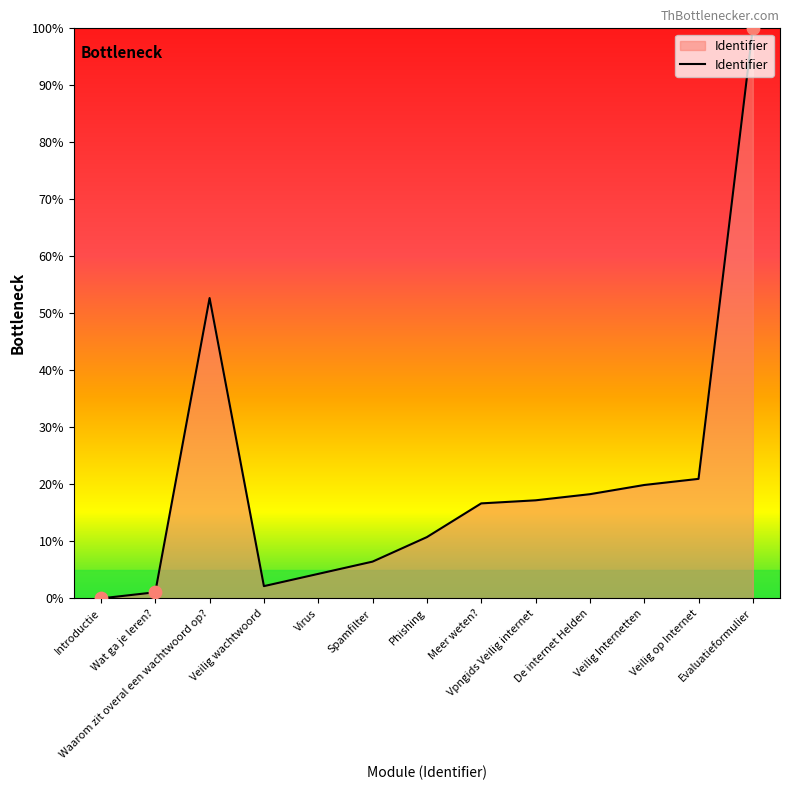

What is the change in value from Waarom zit overal een wachtwoord op? to Vpngids Veilig internet?

-35.5